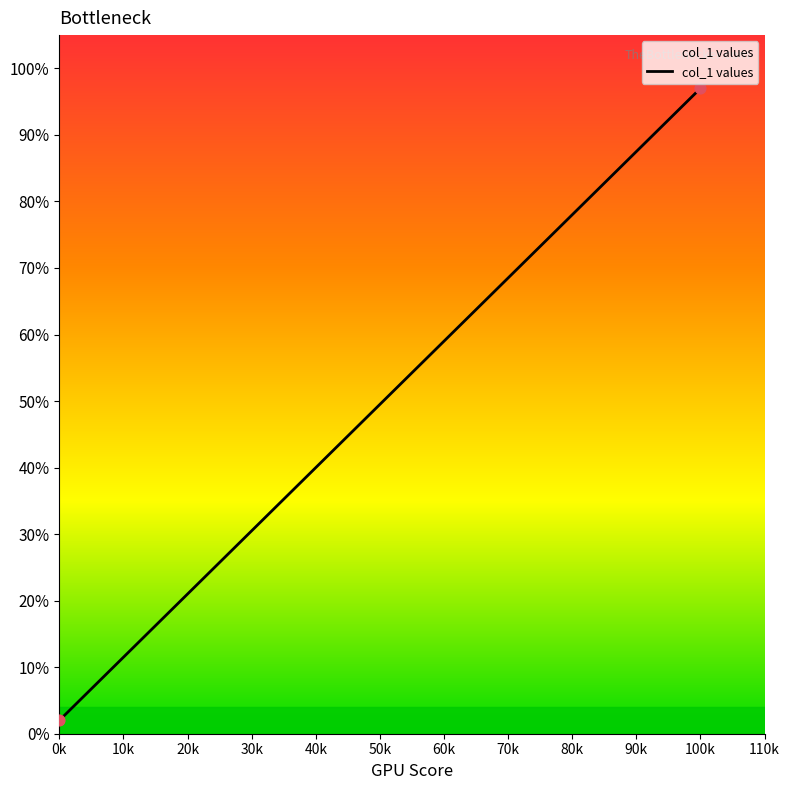

What is the range of X values (max minus min)?

100